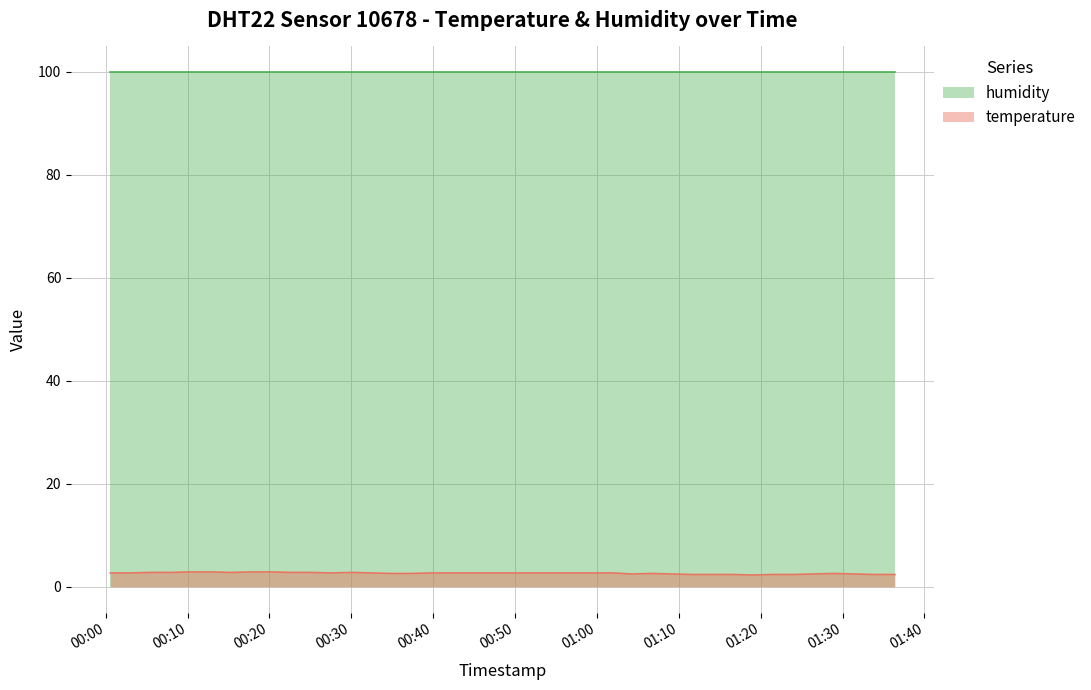

True or false: humidity and temperature intersect in this chart.

False